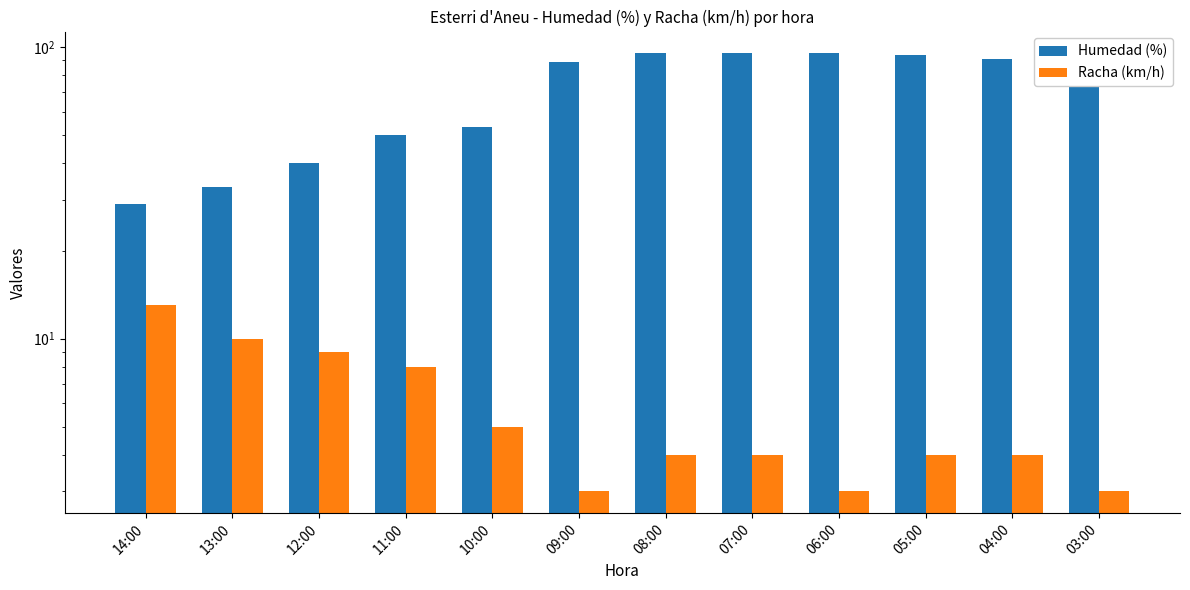

Reading left to right, extract all data points from this chart.

Humedad (%): 14:00=29	13:00=33	12:00=40	11:00=50	10:00=53	09:00=89	08:00=95	07:00=95	06:00=95	05:00=94	04:00=91	03:00=86
Racha (km/h): 14:00=13	13:00=10	12:00=9	11:00=8	10:00=5	09:00=3	08:00=4	07:00=4	06:00=3	05:00=4	04:00=4	03:00=3